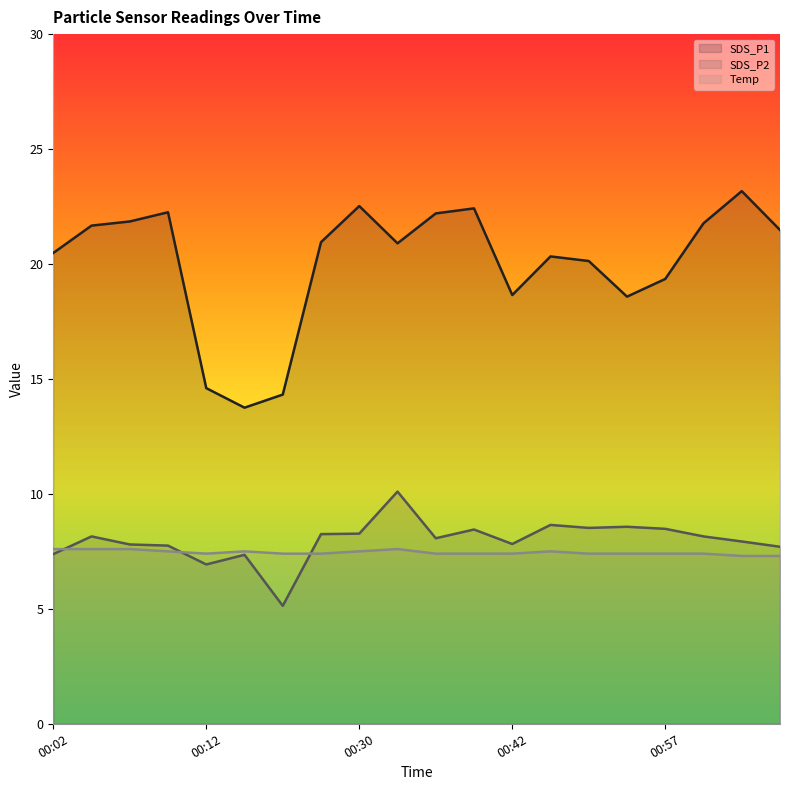

Reading left to right, list all the values displayed in this chart.

SDS_P1: 20.5	21.7	21.9	22.2	14.6	13.8	14.3	20.9	22.5	20.9	22.2	22.4	18.6	20.3	20.1	18.6	19.4	21.8	23.2	21.5
SDS_P2: 7.4	8.2	7.8	7.8	6.9	7.3	5.1	8.2	8.3	10.1	8.1	8.4	7.8	8.7	8.5	8.6	8.5	8.2	7.9	7.7
Temp: 7.6	7.6	7.6	7.5	7.4	7.5	7.4	7.4	7.5	7.6	7.4	7.4	7.4	7.5	7.4	7.4	7.4	7.4	7.3	7.3